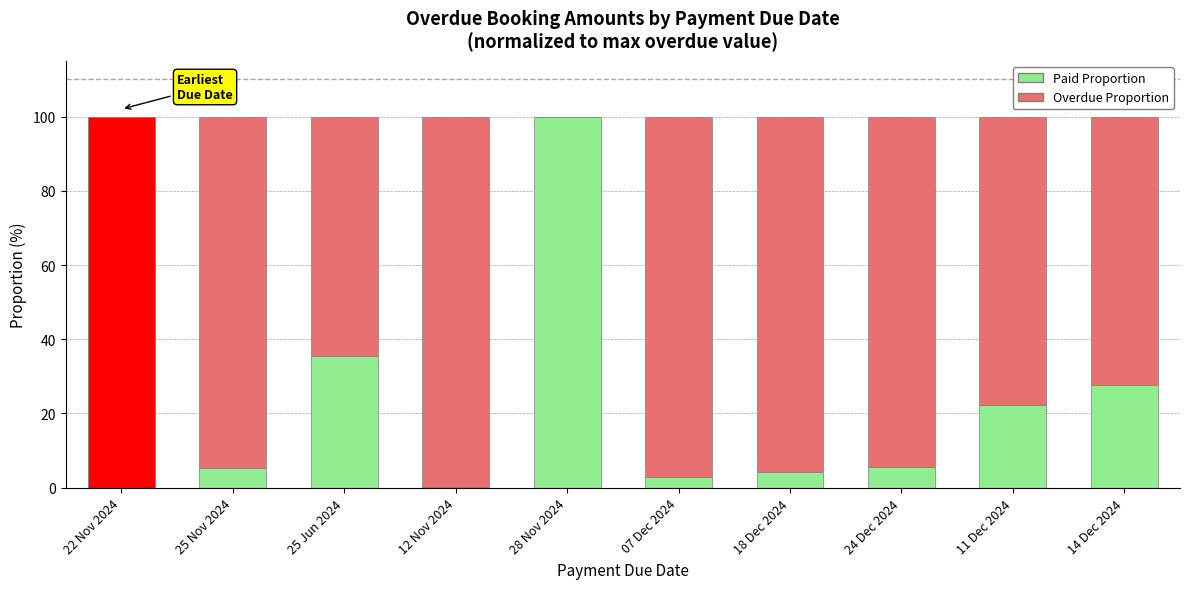

What is the sum of all Paid Proportion values?

203.2